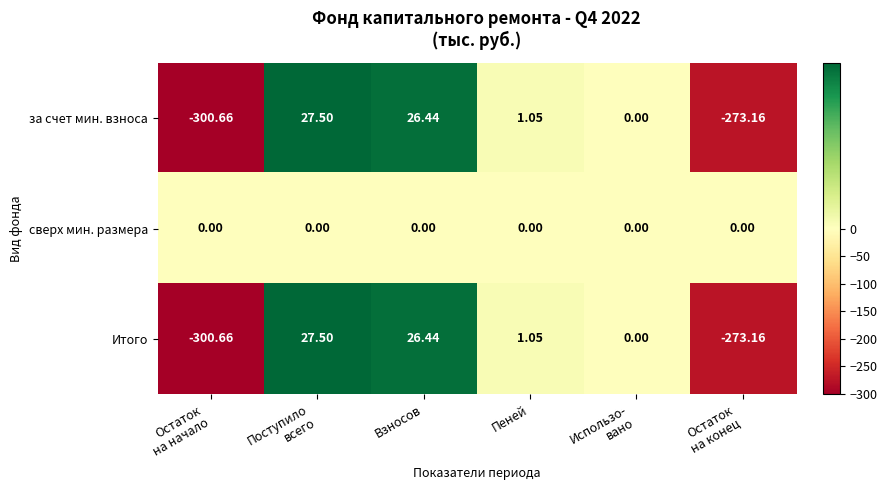

Count the number of categories in the chart.

6